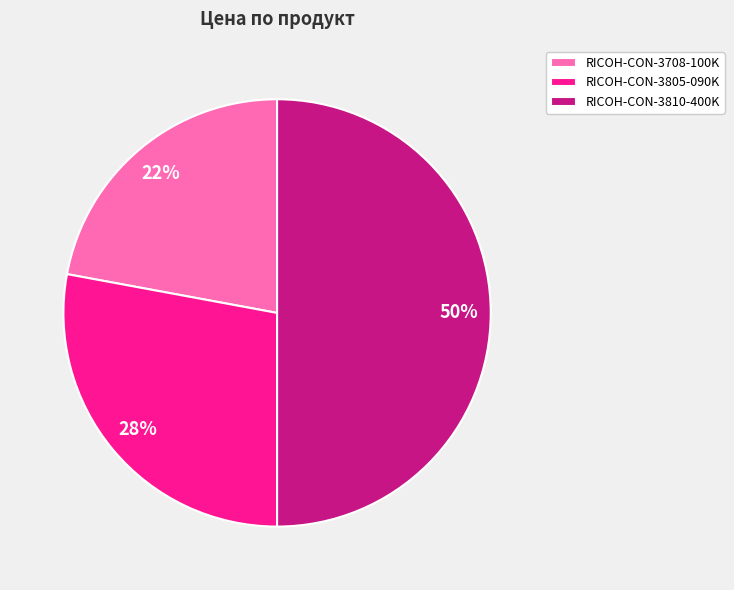

Which category has the biggest portion of the pie?

RICOH-CON-3810-400K